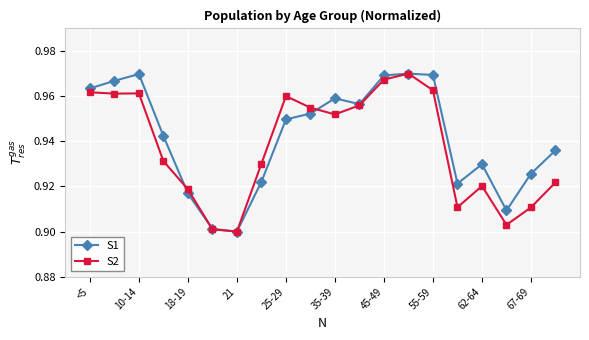

True or false: S1 has more than 2 points higher than both neighbors.

True